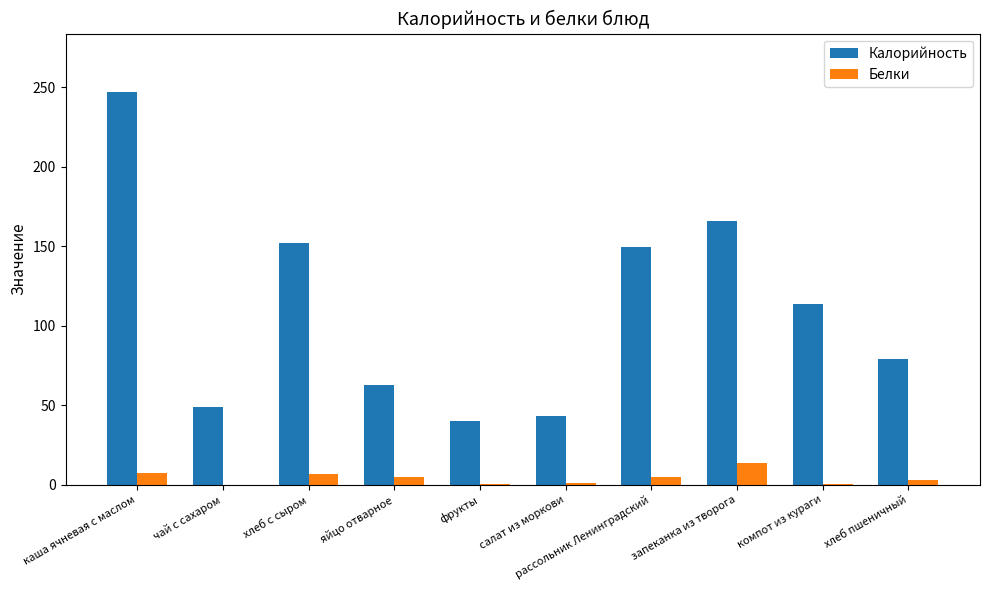

What is the sum of all Белки values?

41.4